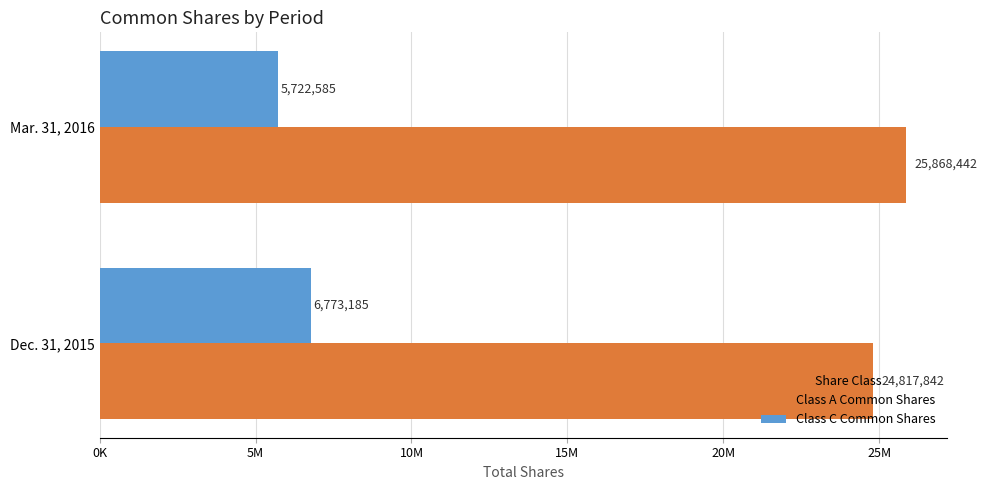

What is the average value of the Class C Common Shares series?

6247885